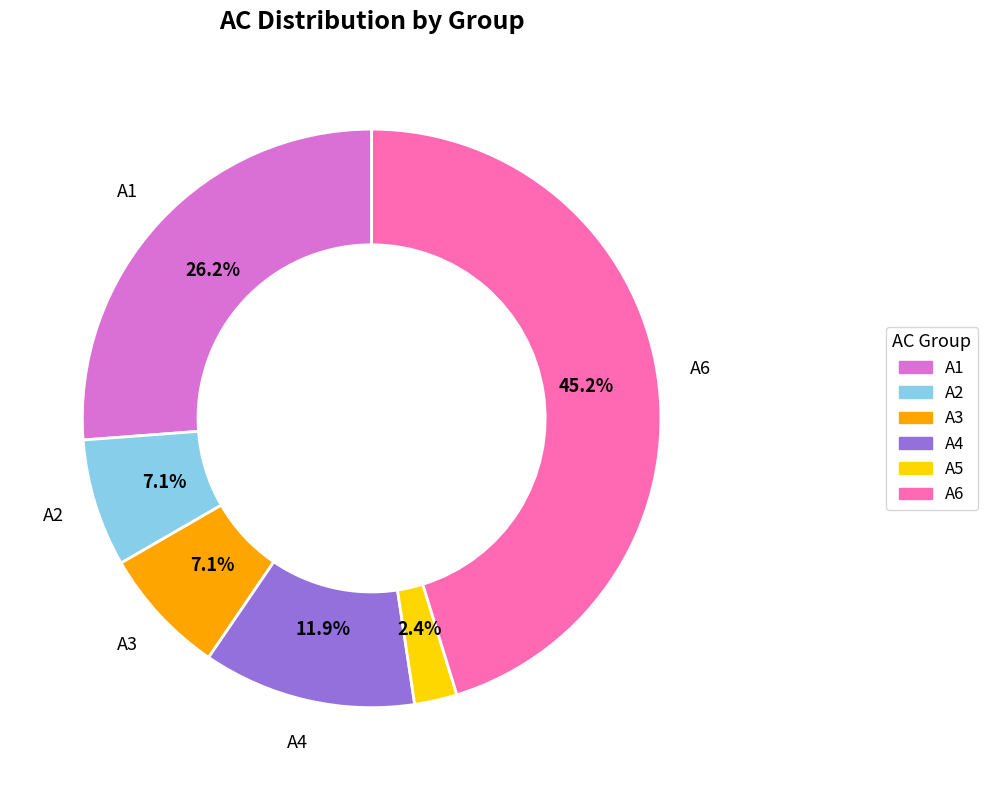

Between A3 and A6, which is larger?

A6